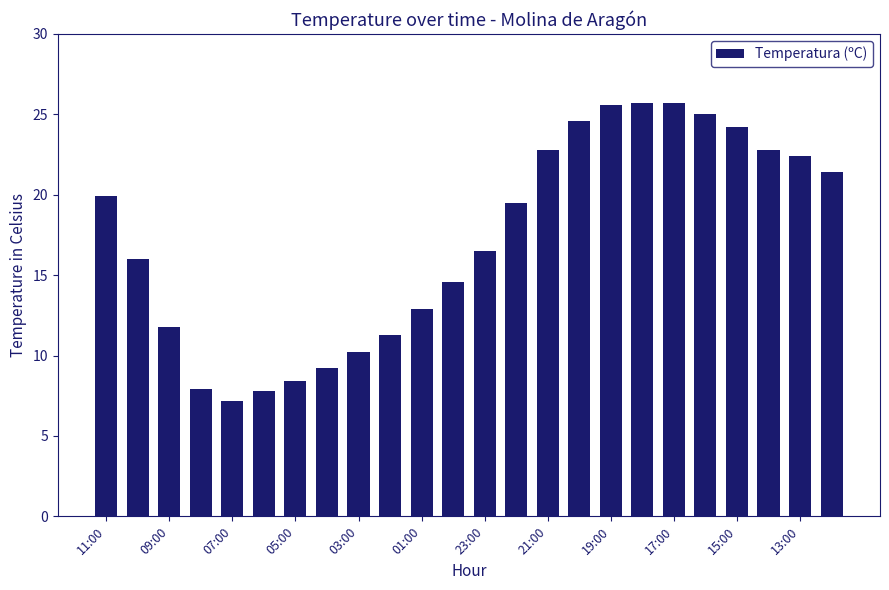

What is the difference between the second highest and minimum values?

18.5